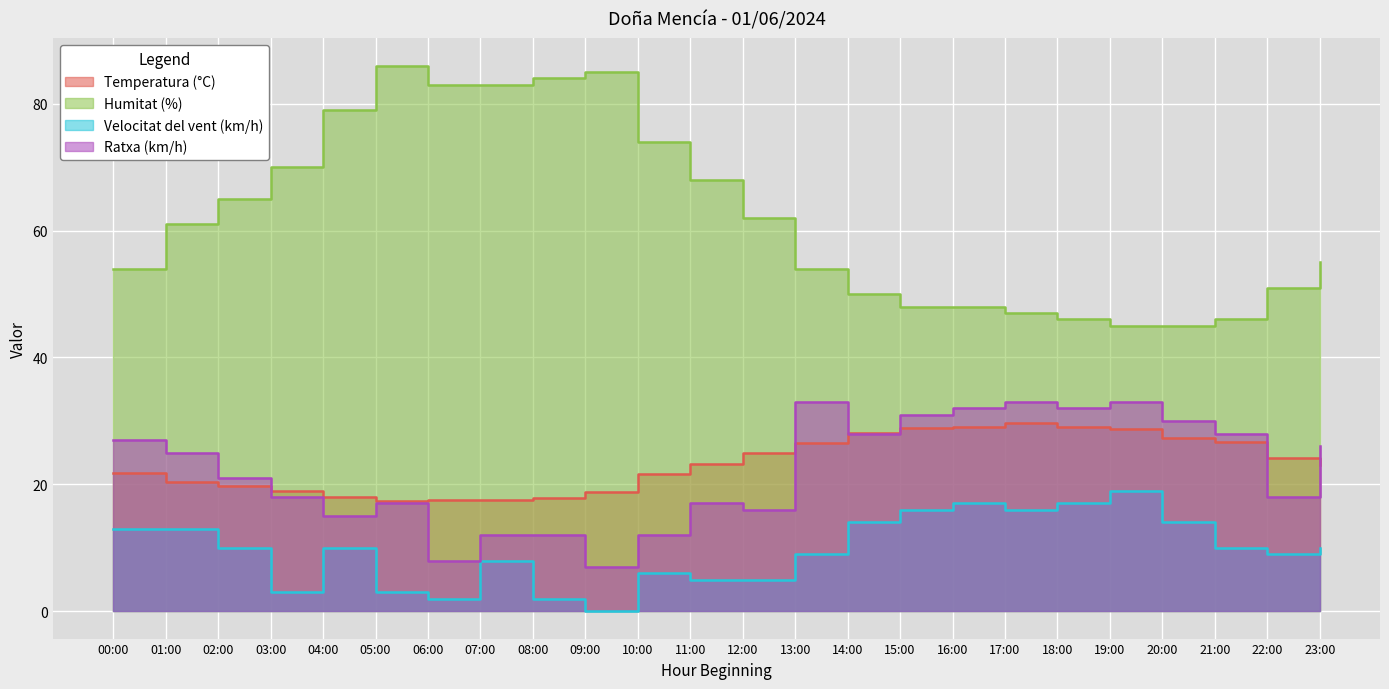

Where does the Ratxa (km/h) series first go above 25?

00:00